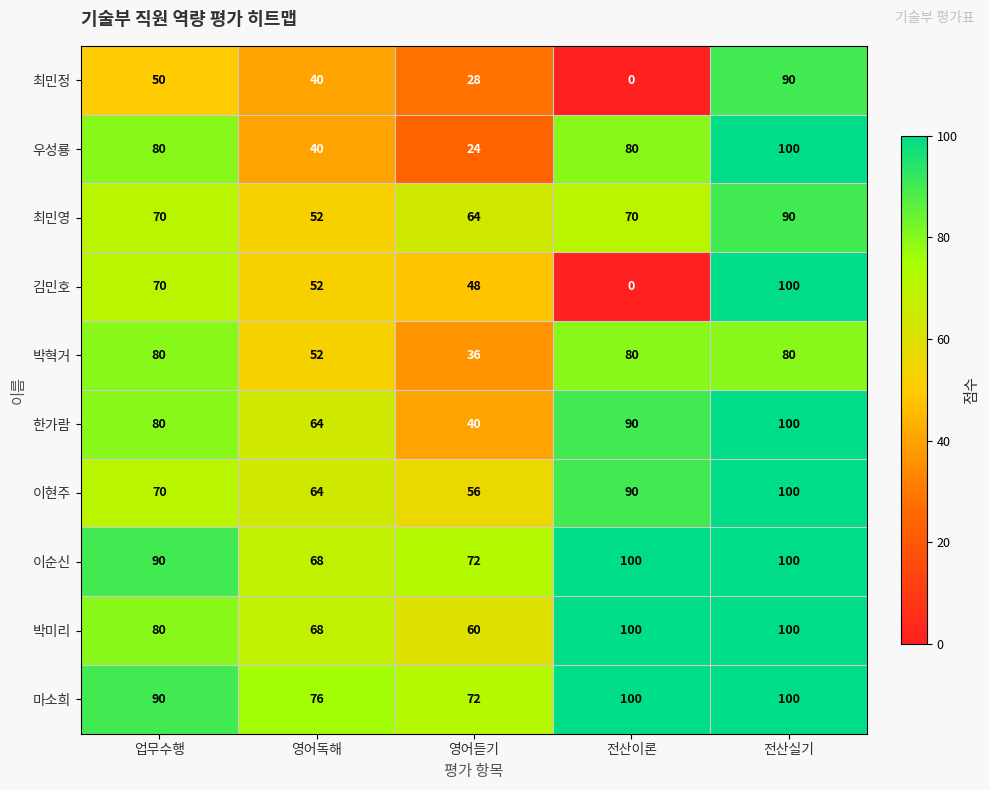

How many 최민정 values are between 28 and 50?

3